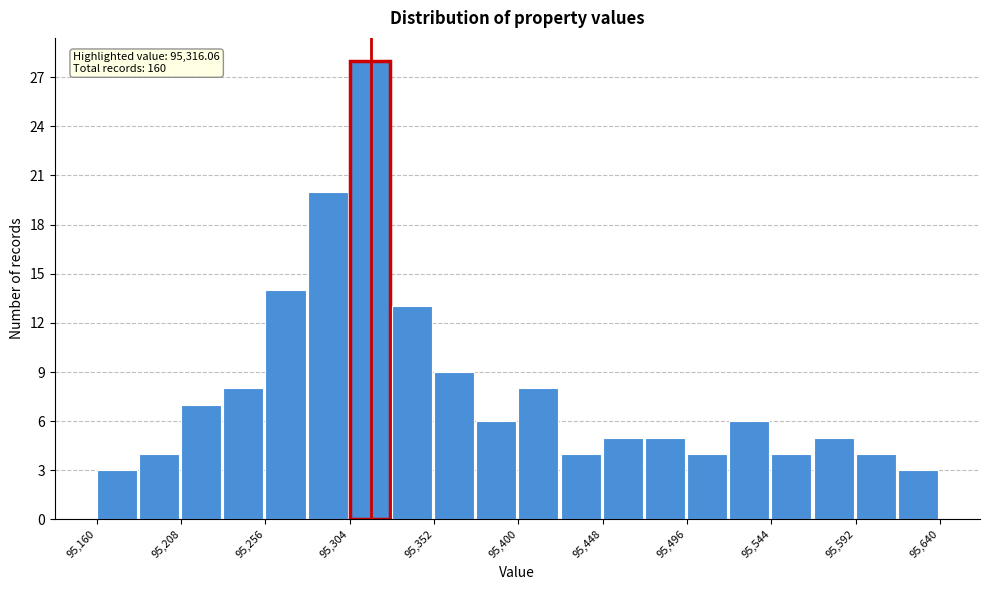

Over which range of the x-axis is the bar tallest?

95304 to 95328